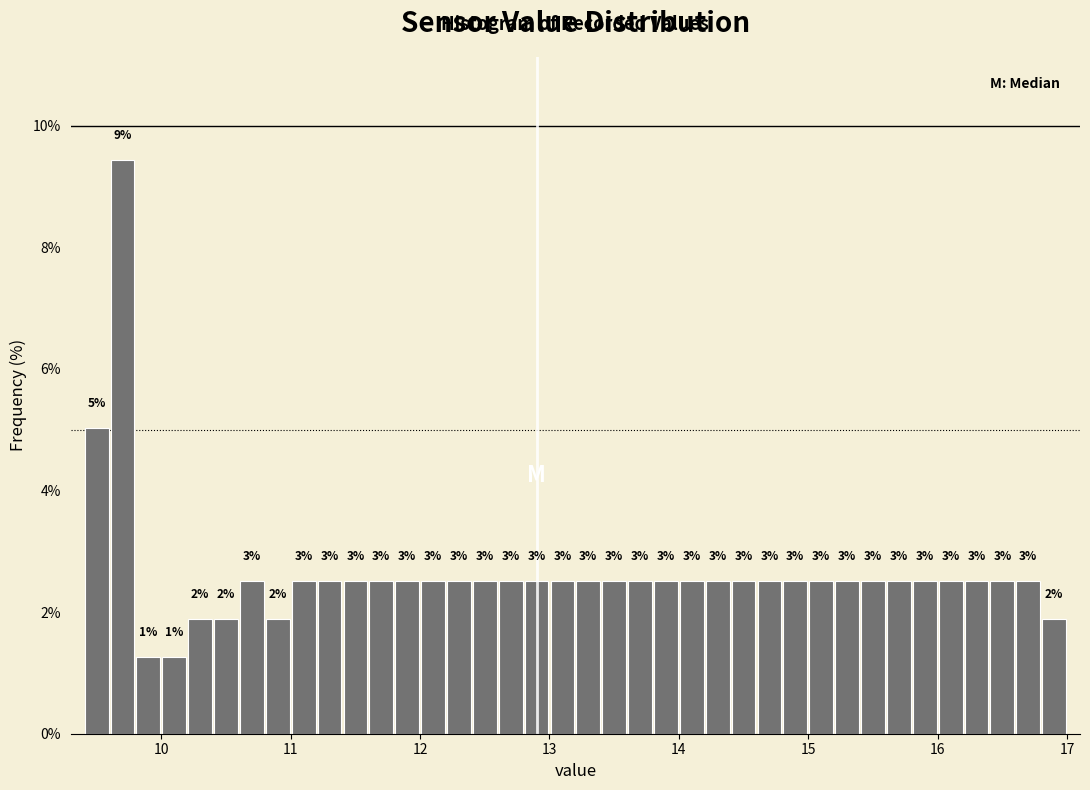

Read against the x-axis, roughly where is the centre of the tallest bar?

9.7